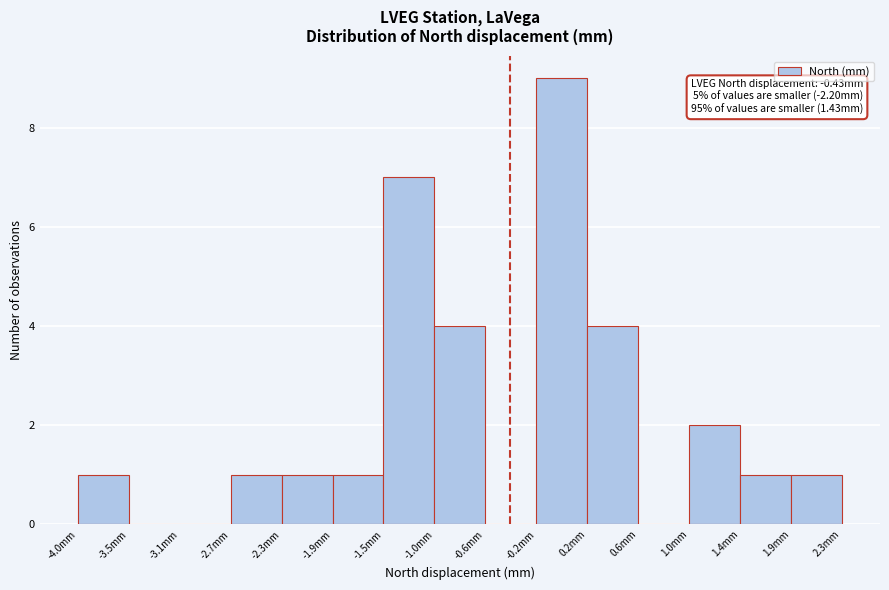

Over which range of the x-axis is the bar tallest?

-0.20 to 0.20